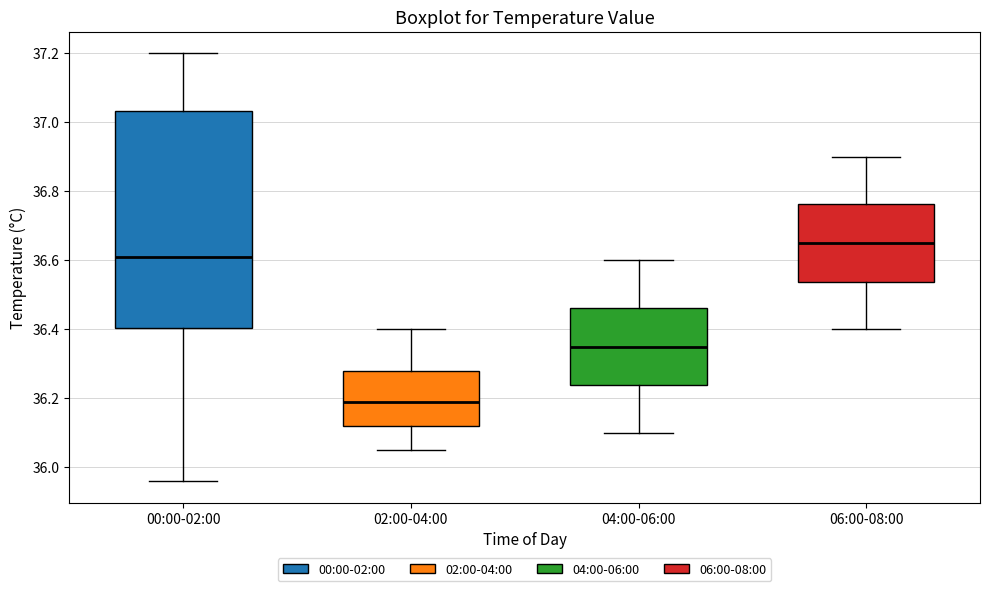

Which box has the lowest median line?

02:00-04:00